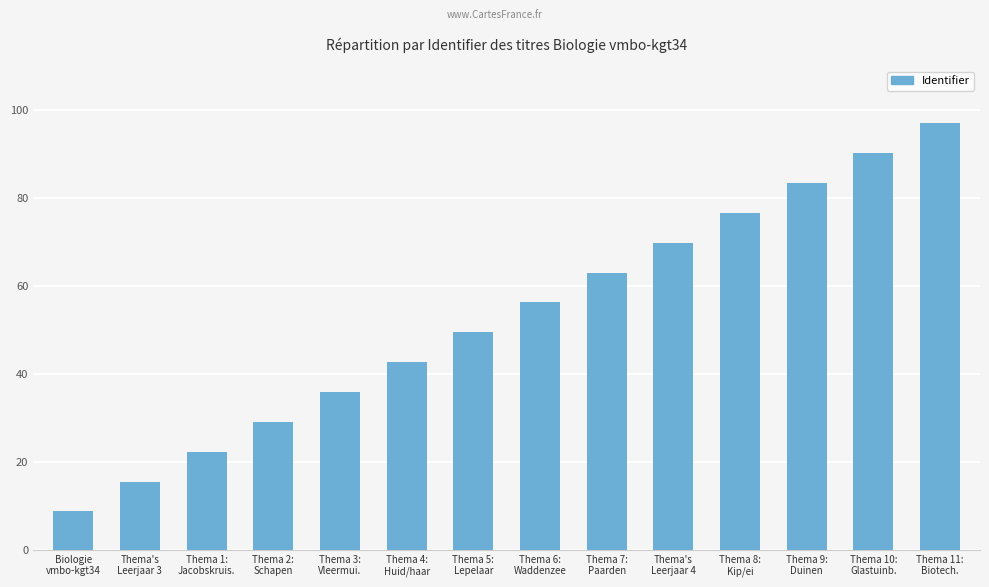

What position from the right is Thema 2:
Schapen?

11